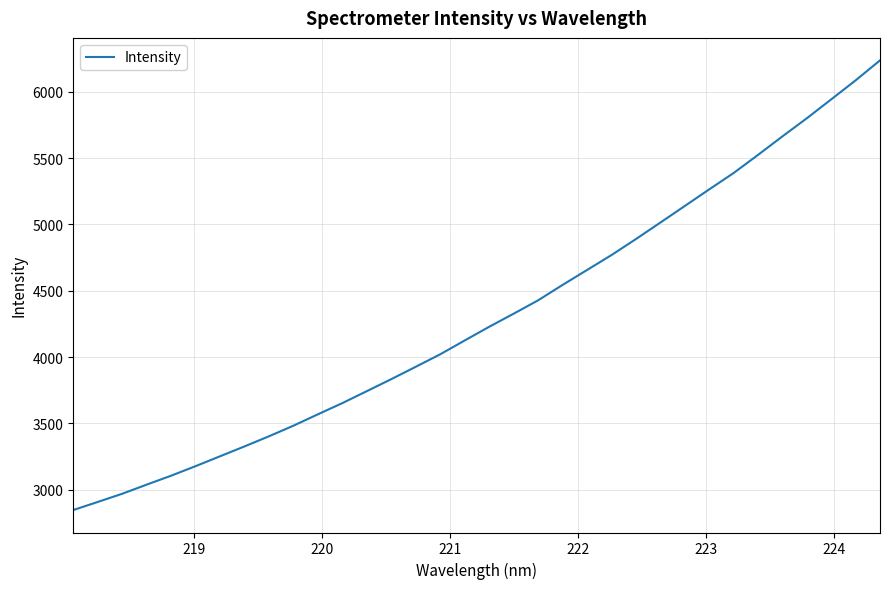

What is the greatest value displayed?

6237.4